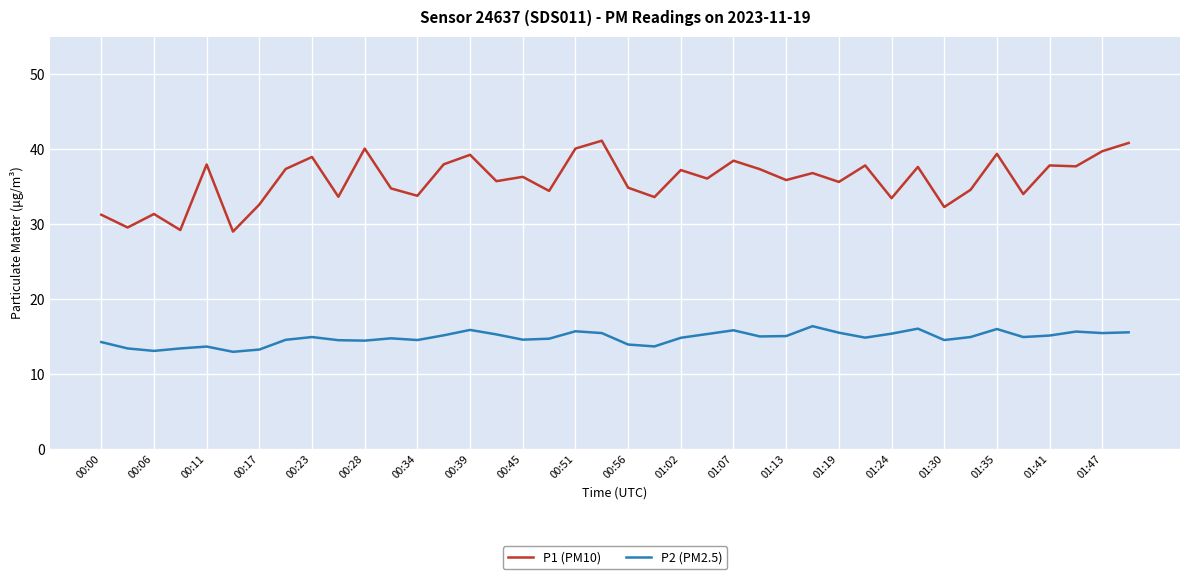

What is the sum of all P2 (PM2.5) values?

593.4